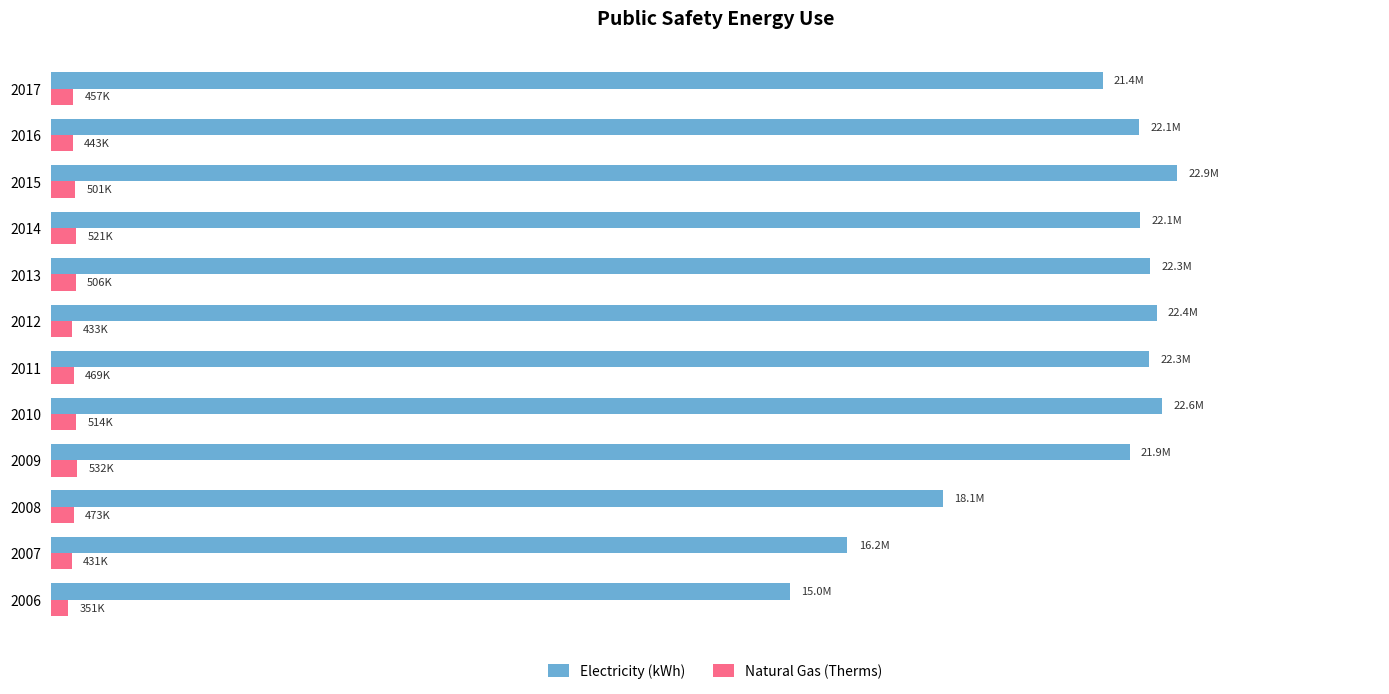

What are all the series names shown in the legend?

Electricity (kWh), Natural Gas (Therms)